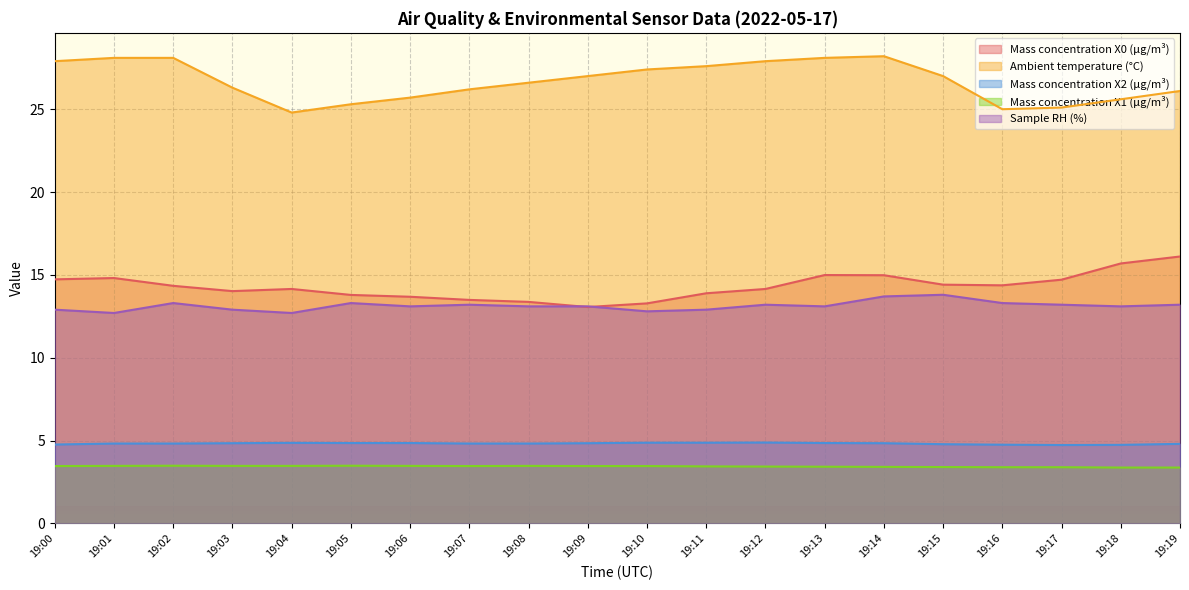

Read the Mass concentration X2 (μg/m³) value at 19:08.

4.8